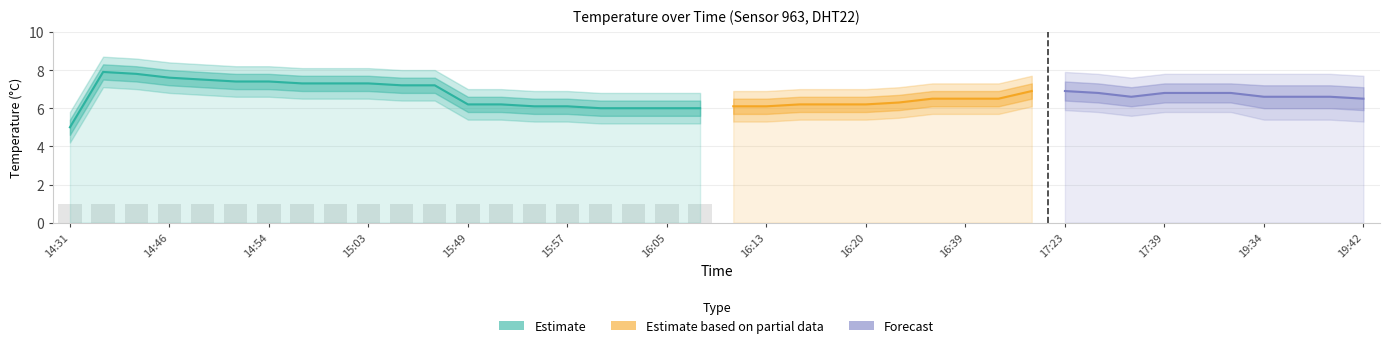

At which label does temp_lower2 first exceed 6?

14:41